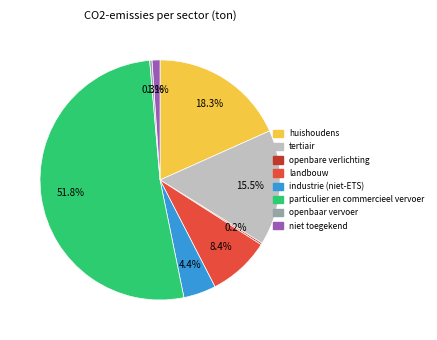

True or false: niet toegekend accounts for 1% of the total.

True